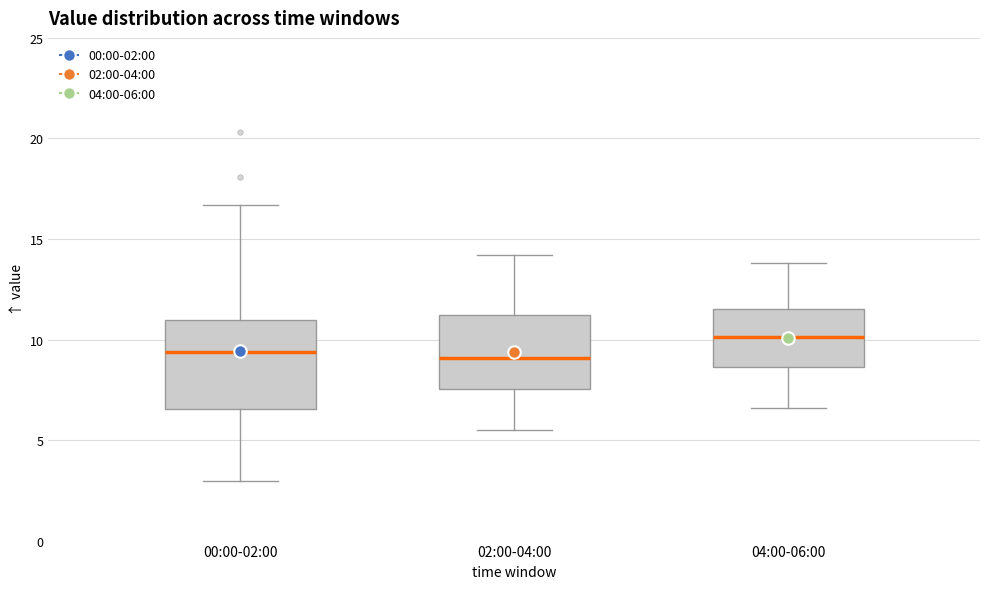

Reading left to right, transcribe this box plot: for each box, give where its median line is, the range the box spans, and where its two whiskers end, as read against the y-axis. The values are not printed on the chart, so give them approximately, as read against the axis.

00:00-02:00: median 9.5, box 6.5 to 11.0, whiskers 3.0 to 16.5
02:00-04:00: median 9.0, box 7.5 to 11.0, whiskers 5.5 to 14.0
04:00-06:00: median 10.0, box 8.5 to 11.5, whiskers 6.5 to 14.0